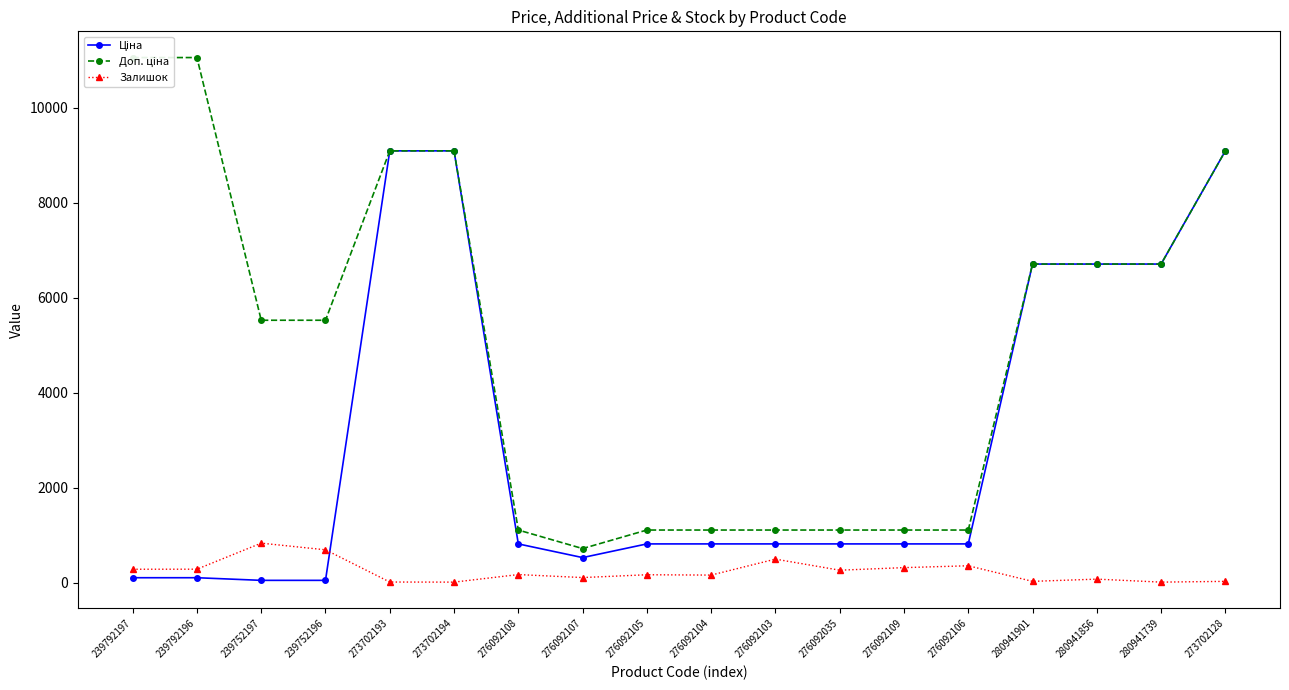

What is the label of the 8th point from the right?

276092103